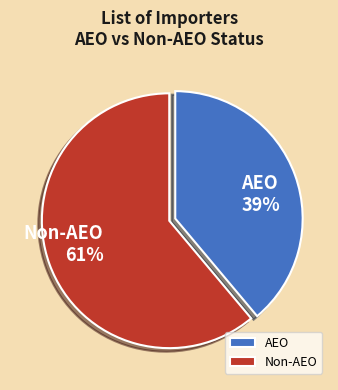

Between AEO and Non-AEO, which is larger?

Non-AEO